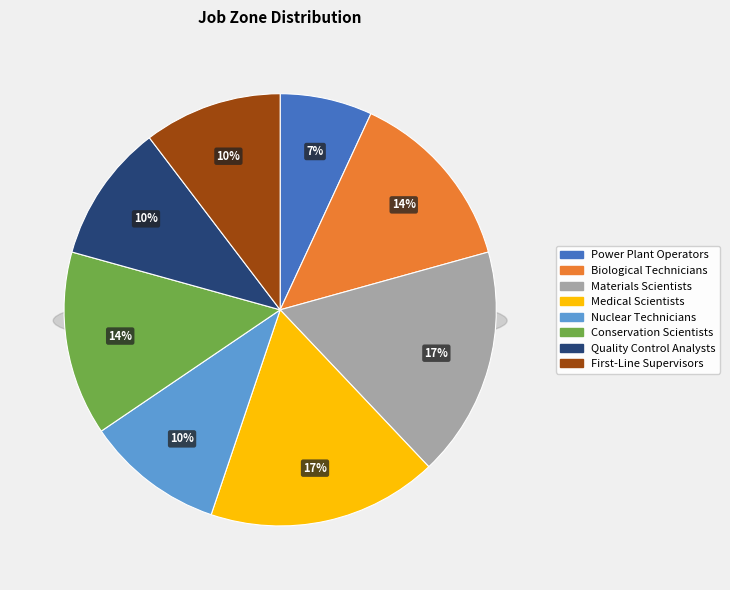

What is the largest slice in the pie chart?

Materials Scientists